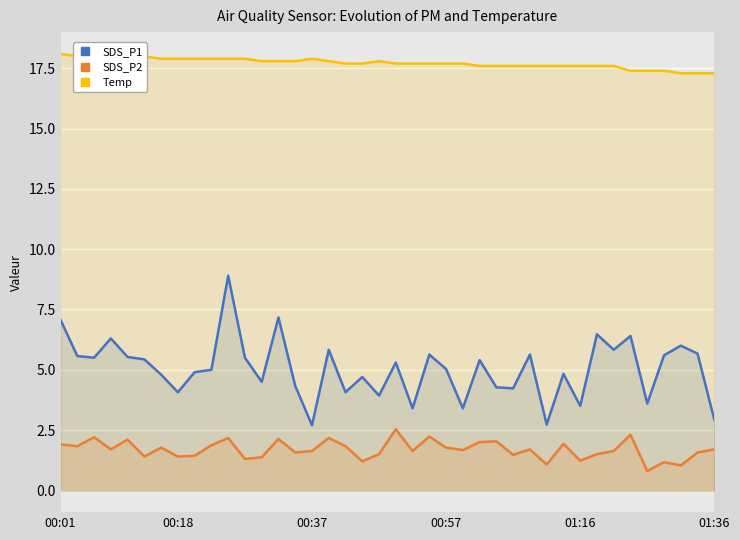

True or false: SDS_P2 and SDS_P1 intersect in this chart.

False